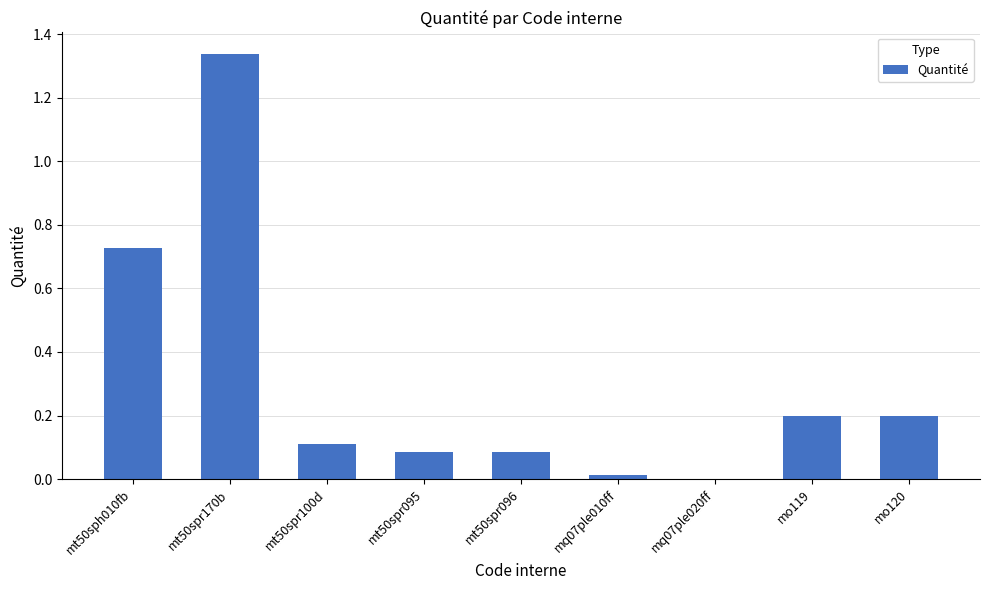

The value at mt50sph010fb is 0.4. True or false?

False